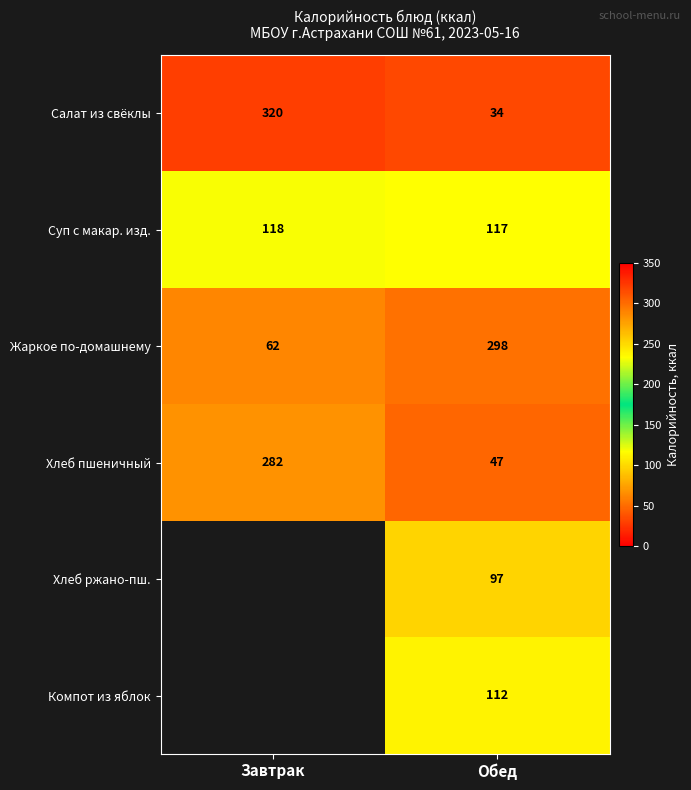

What is the average value of the Суп с макар. изд. series?

118